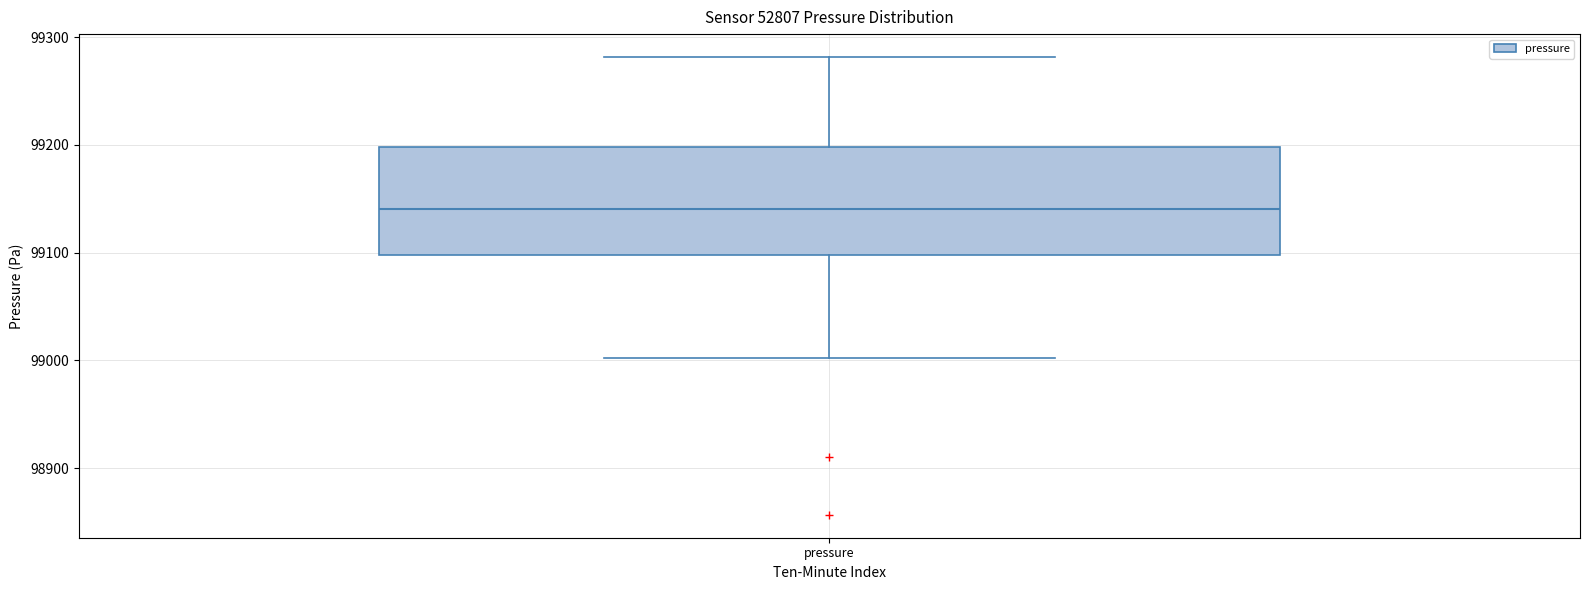

Where does the upper whisker of the box for pressure end on the y-axis? The values are not printed on the chart, so give them approximately, as read against the axis.

99280